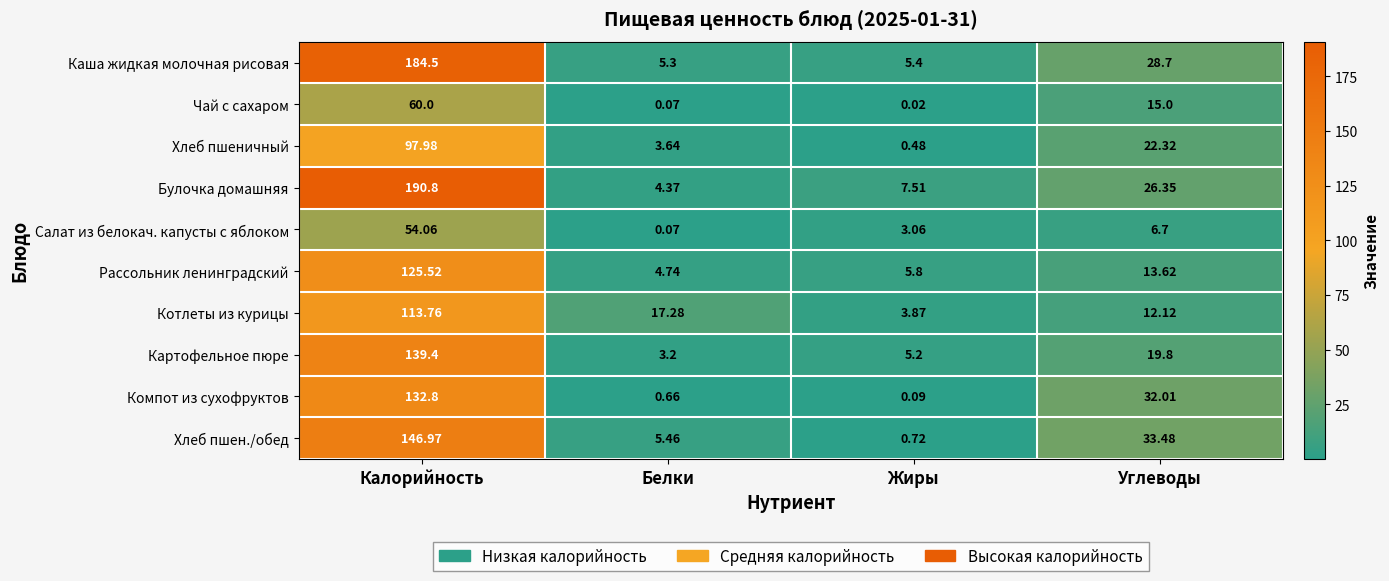

Which series changed the most between Калорийность and Белки?

Булочка домашняя